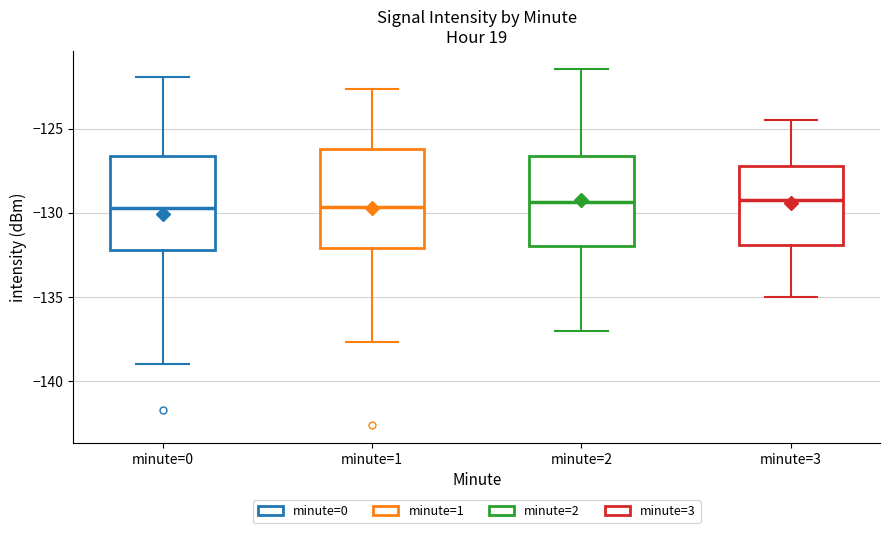

Reading left to right, read every box against the y-axis: the position of its median line, the range the box covers, and the ends of its whiskers. The values are not printed on the chart, so give them approximately, as read against the axis.

minute=0: median -129.5, box -132.0 to -126.5, whiskers -139.0 to -122.0
minute=1: median -129.5, box -132.0 to -126.0, whiskers -137.5 to -122.5
minute=2: median -129.5, box -132.0 to -126.5, whiskers -137.0 to -121.5
minute=3: median -129.0, box -132.0 to -127.0, whiskers -135.0 to -124.5